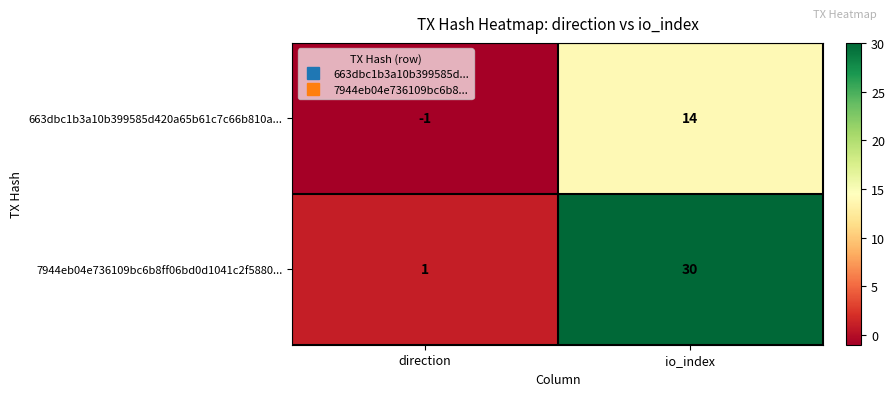

Between direction and io_index, which series saw the biggest shift?

7944eb04e736109bc6b8ff06bd0d1041c2f5880...